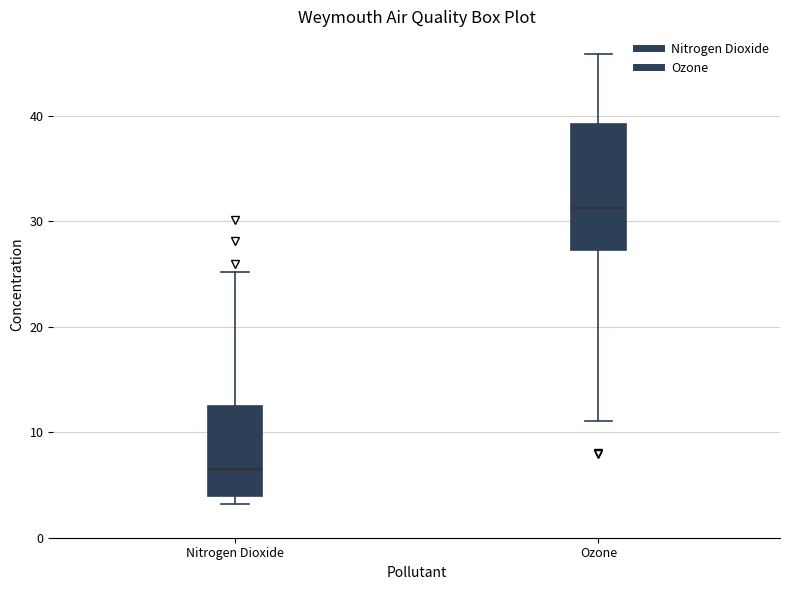

Where does the median line of the box for Nitrogen Dioxide sit on the y-axis? The values are not printed on the chart, so give them approximately, as read against the axis.

7